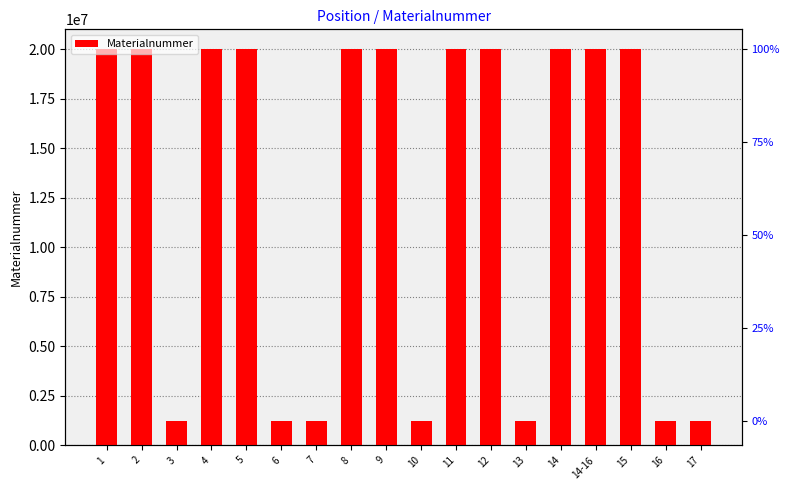

Which label corresponds to the smallest value in the chart?

17